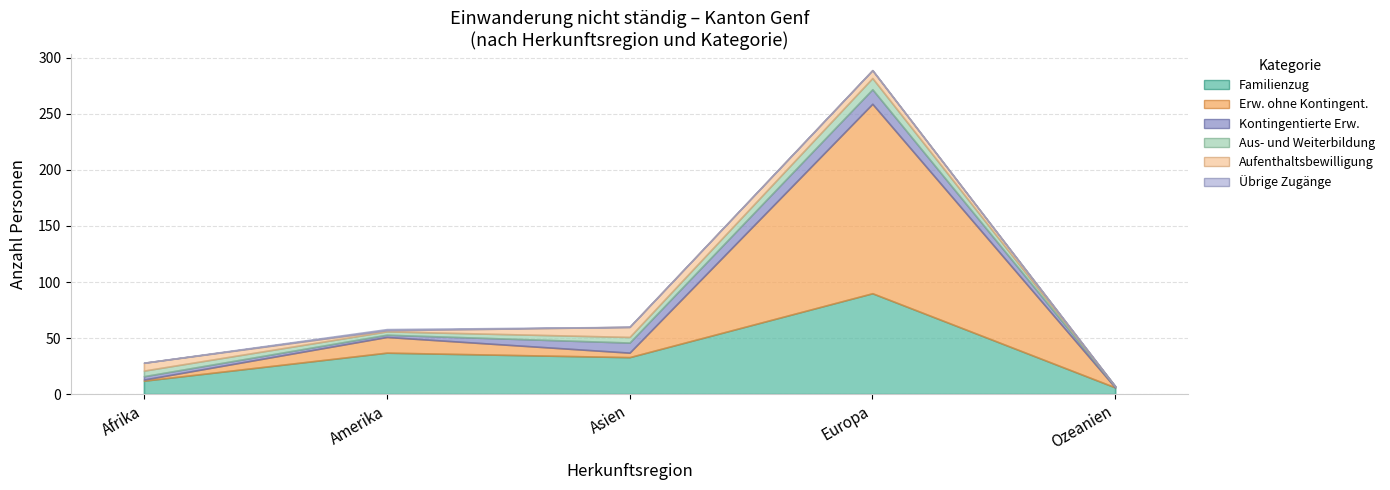

At which category does Aufenthaltsbewilligung (col_6) reach its first local valley?

Amerika